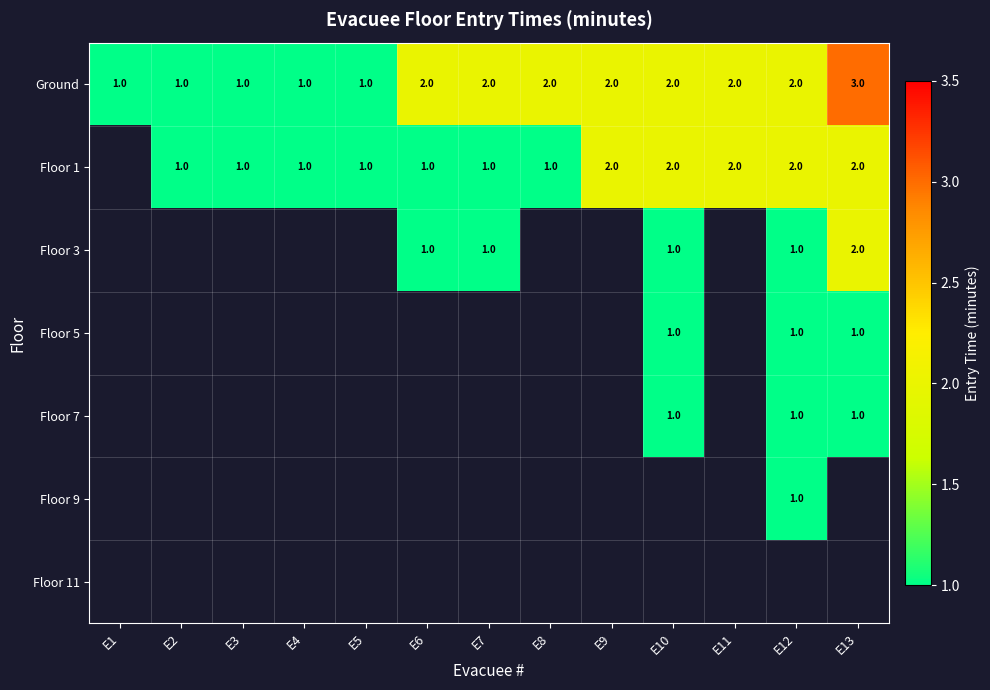

The value of Floor 5 at E13 is 0. True or false?

False